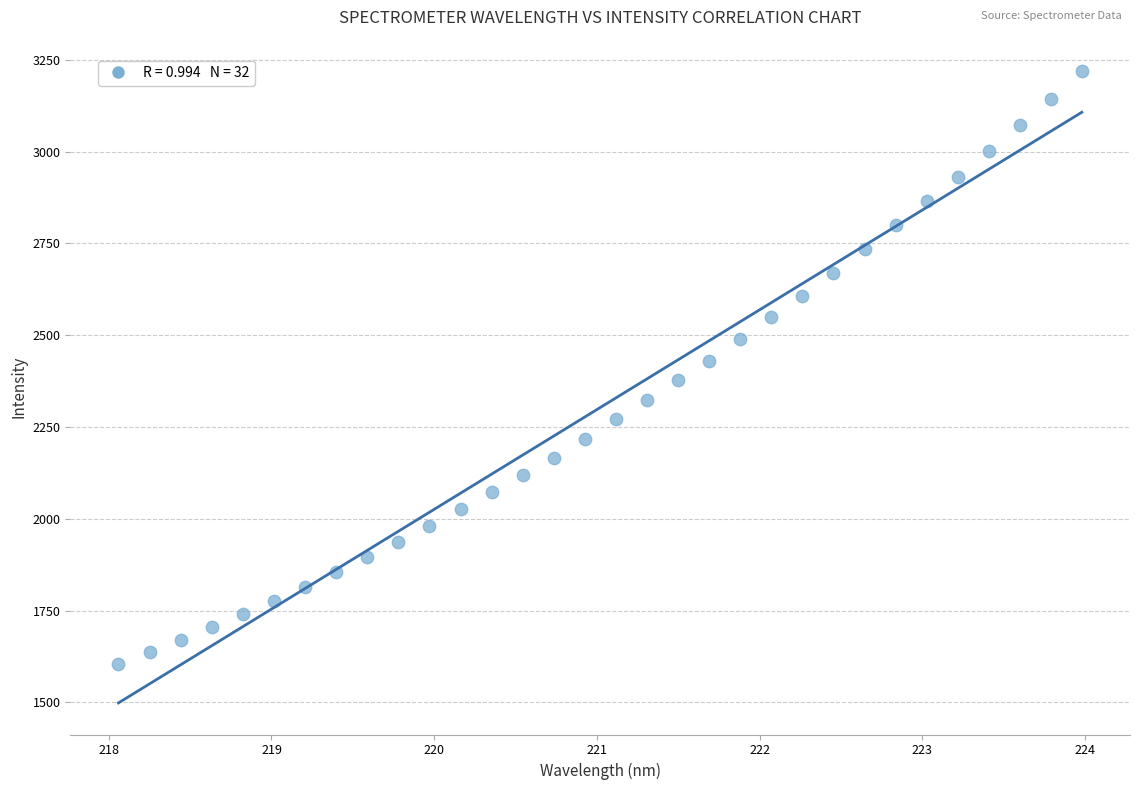

What is the range of Y values (max minus min)?

1614.5